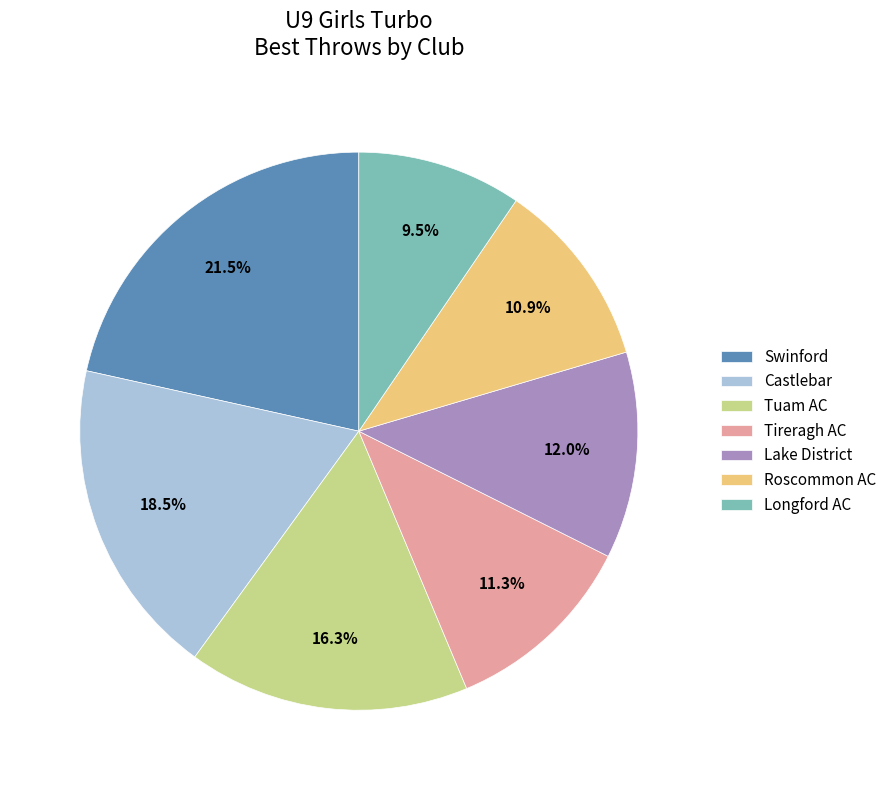

Which category has the smallest portion of the pie?

Longford AC